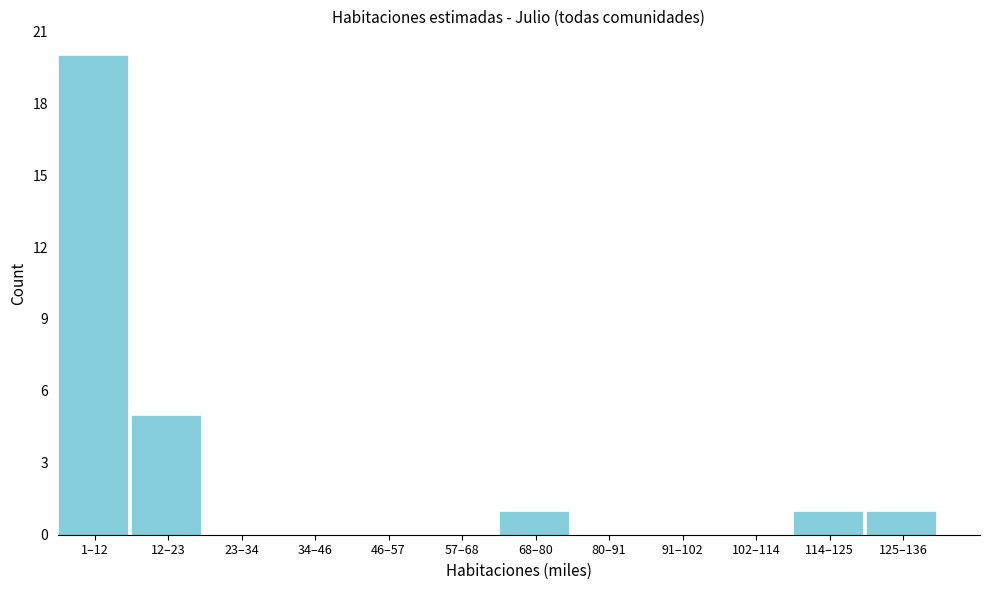

Reading right to left, transcribe all the data shown in this chart.

125–136=1	114–125=1	102–114=0	91–102=0	80–91=0	68–80=1	57–68=0	46–57=0	34–46=0	23–34=0	12–23=5	1–12=20